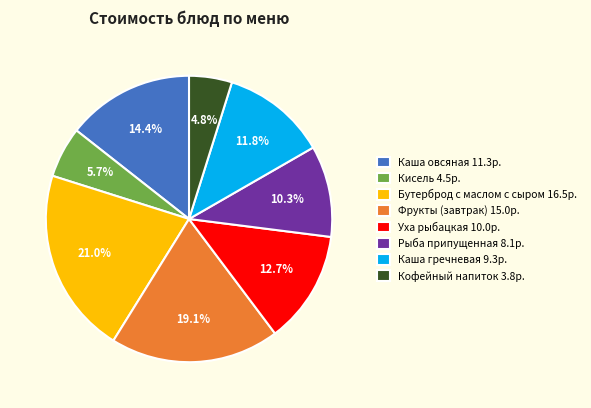

Is Фрукты (завтрак) the majority of the pie?

No